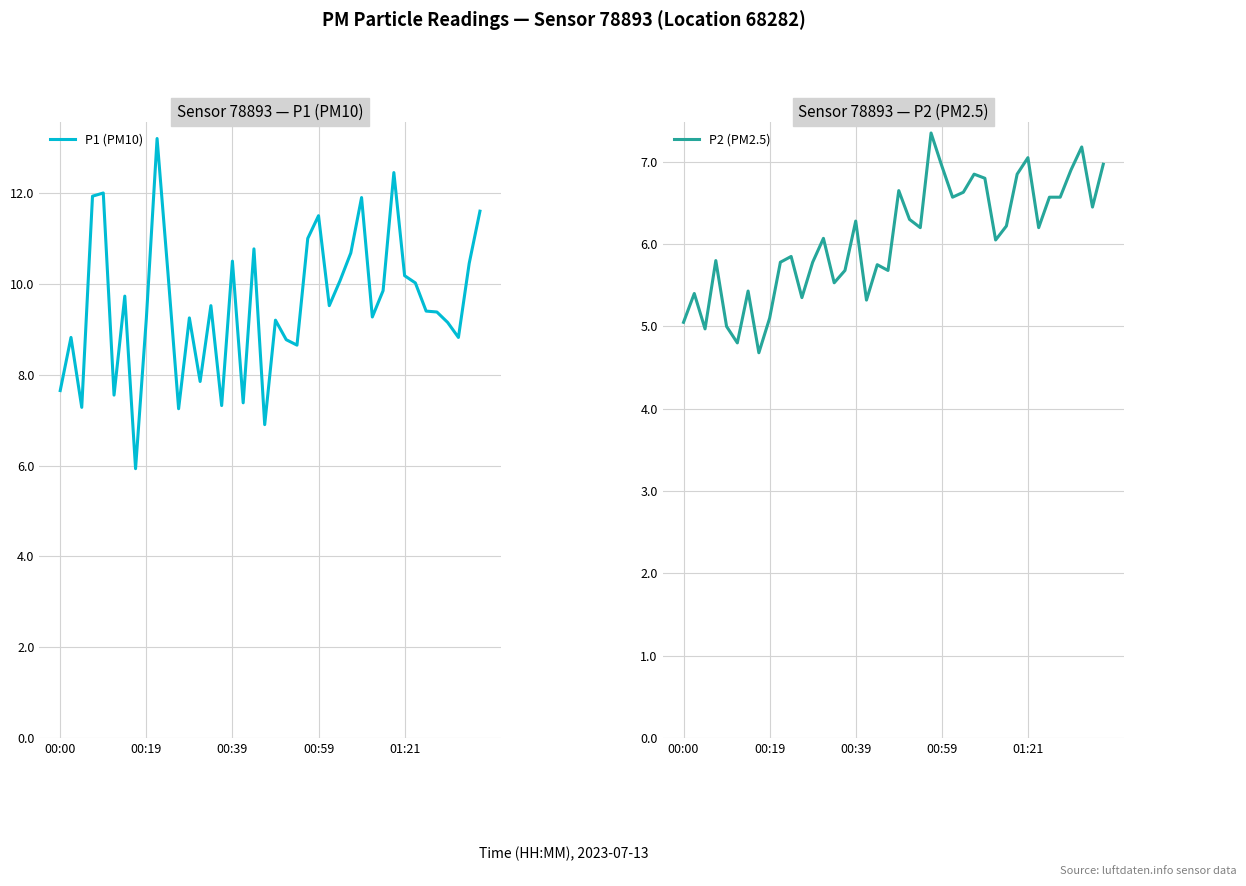

What is the spread (max minus min) of values at 21?

2.5